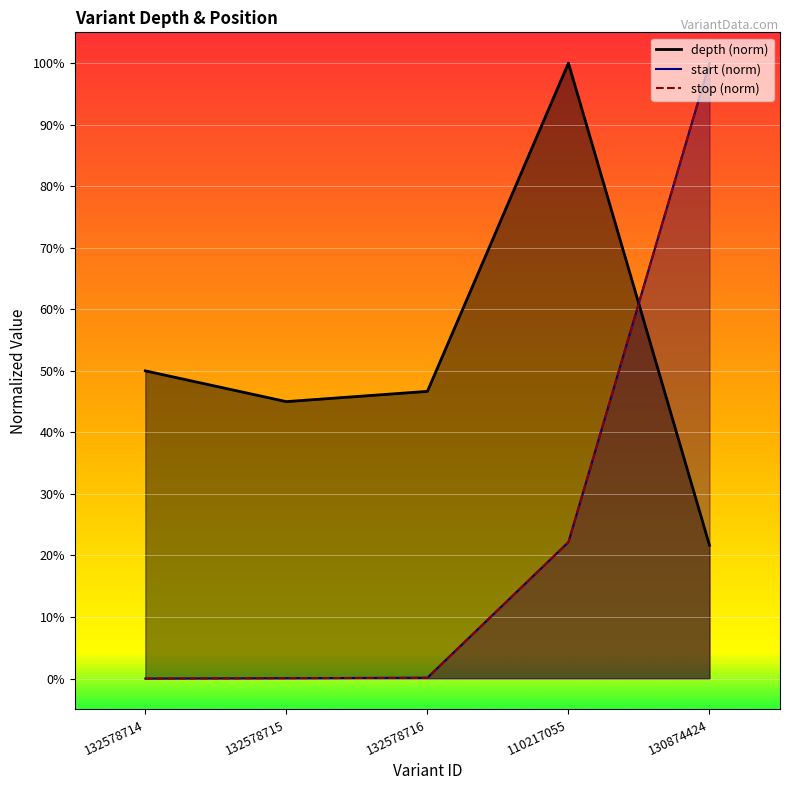

Is it true that start equals 0.0 at 132578716?

False